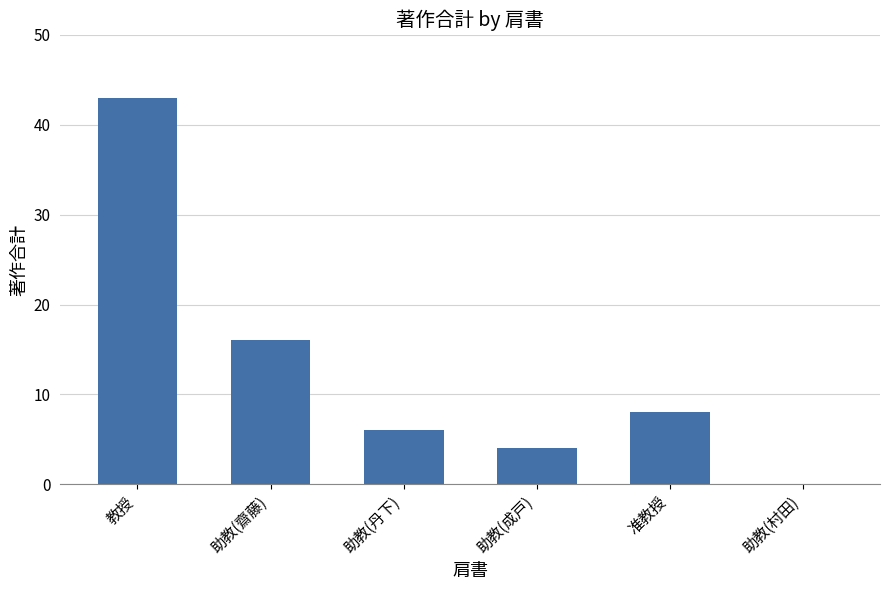

What is the sum of all values?

77